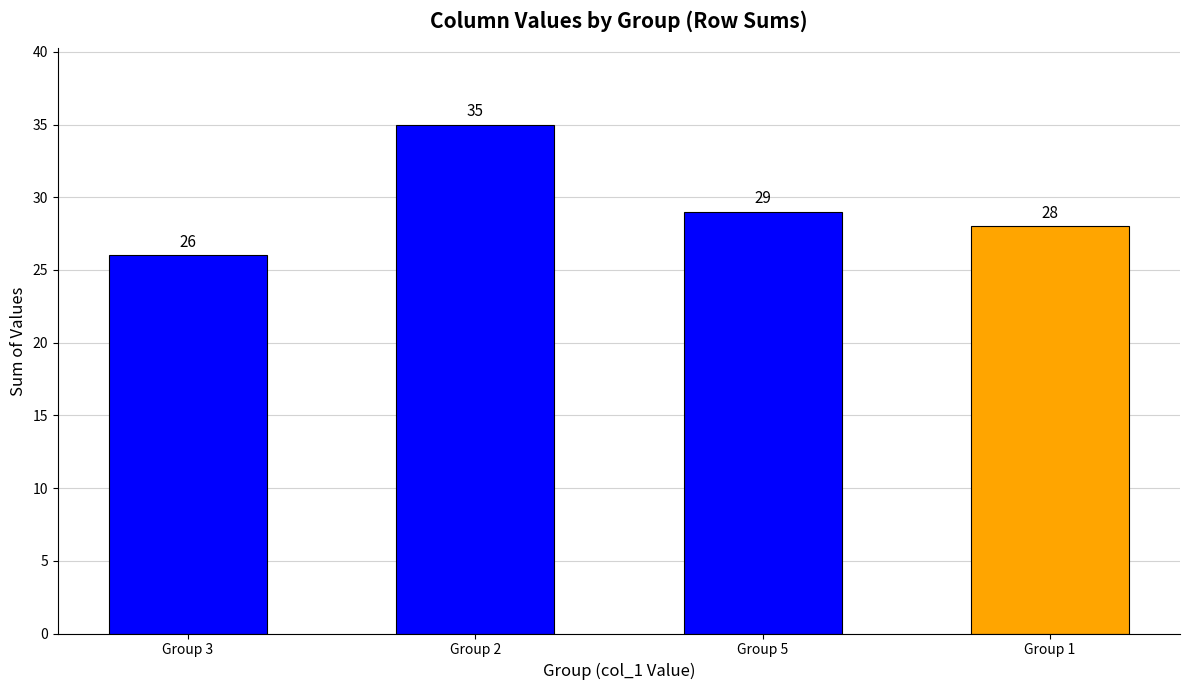

Between Group 1 and Group 2, which is larger?

Group 2